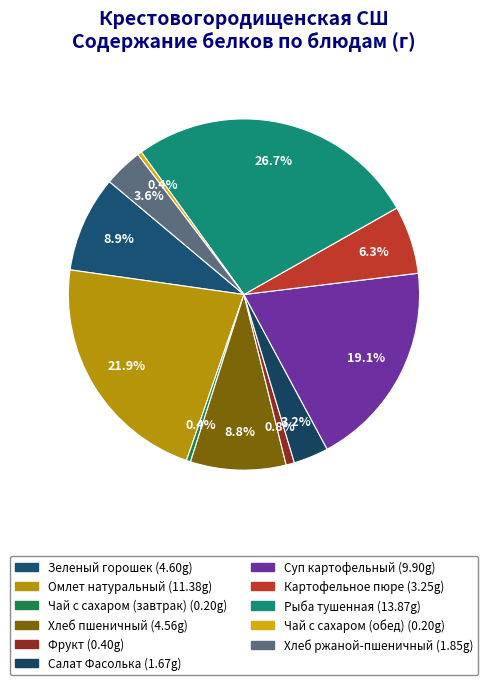

How many segments does this pie chart have?

11